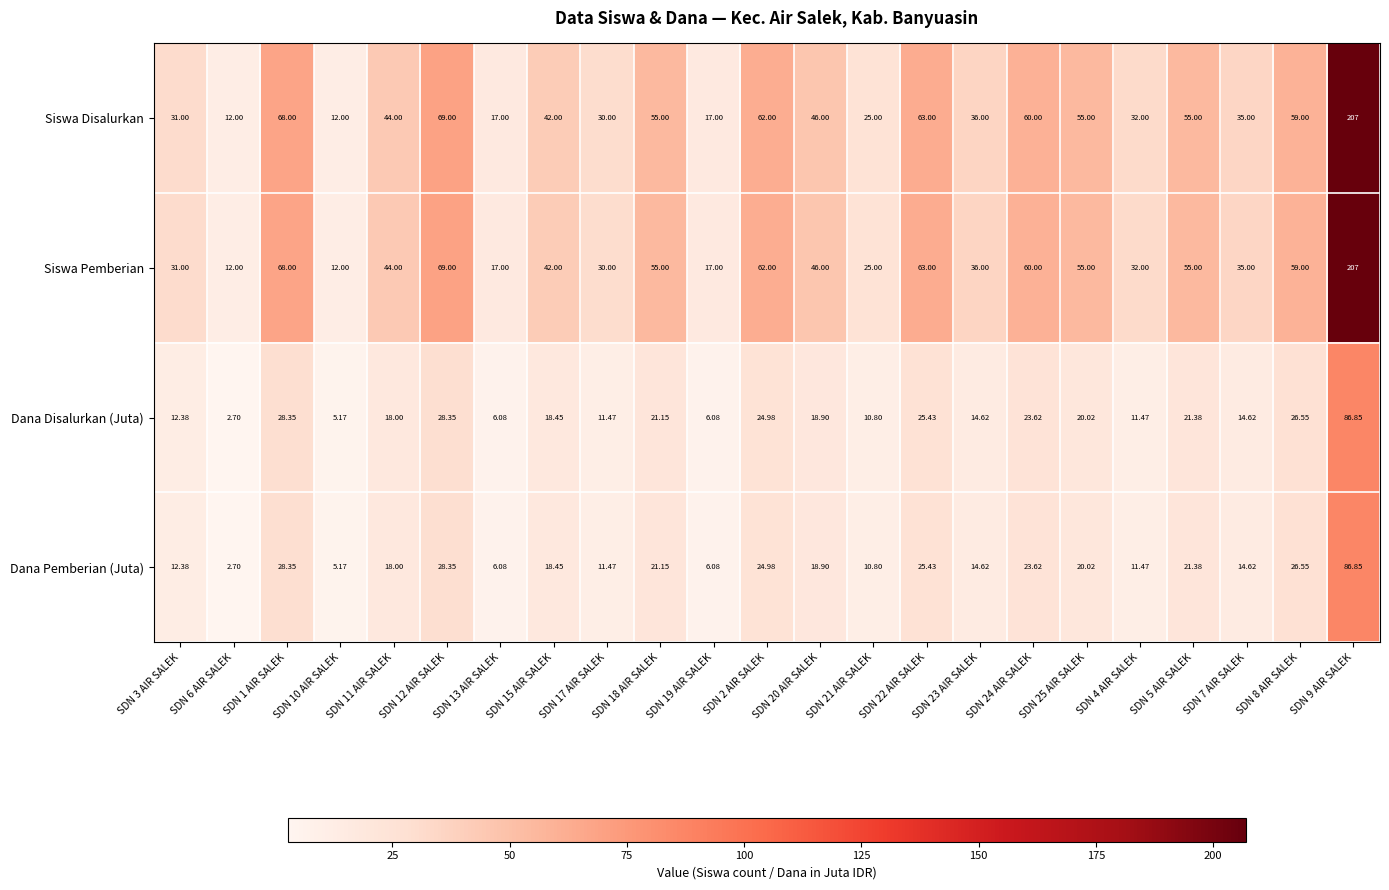

Is the value of Dana Disalurkan (Juta) at SDN 13 AIR SALEK greater than the value of Siswa Pemberian at SDN 19 AIR SALEK?

No